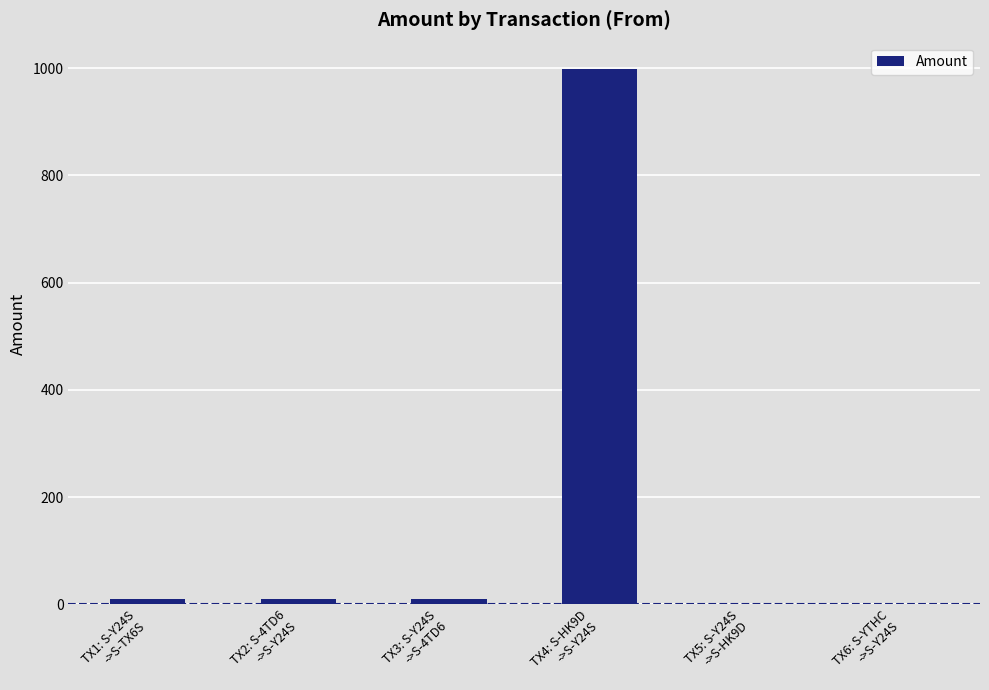

Which category has the highest value across all series?

TX4: S-HK9D
->S-Y24S